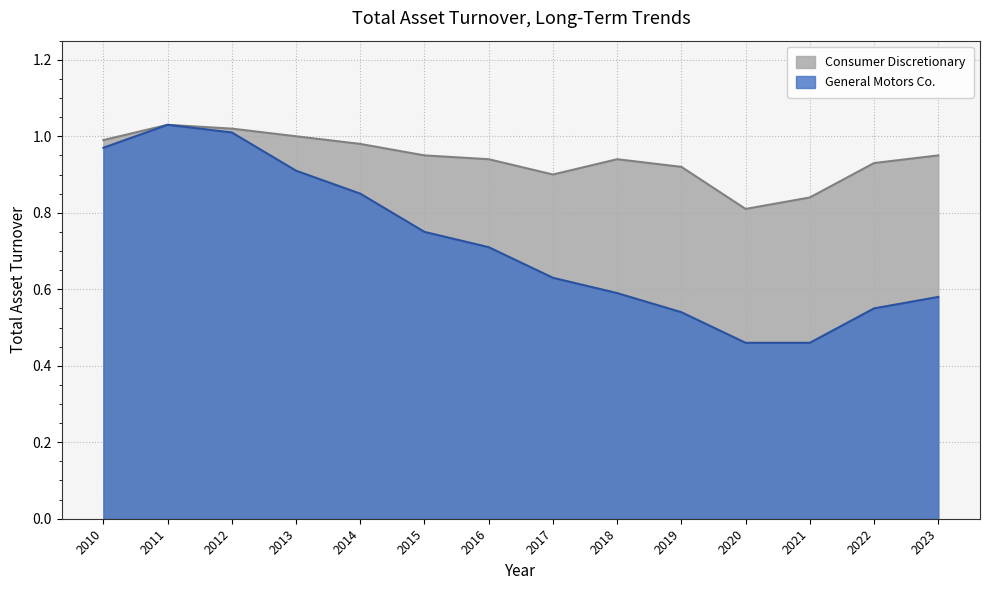

What is the spread (max minus min) of values at 2022?

0.4